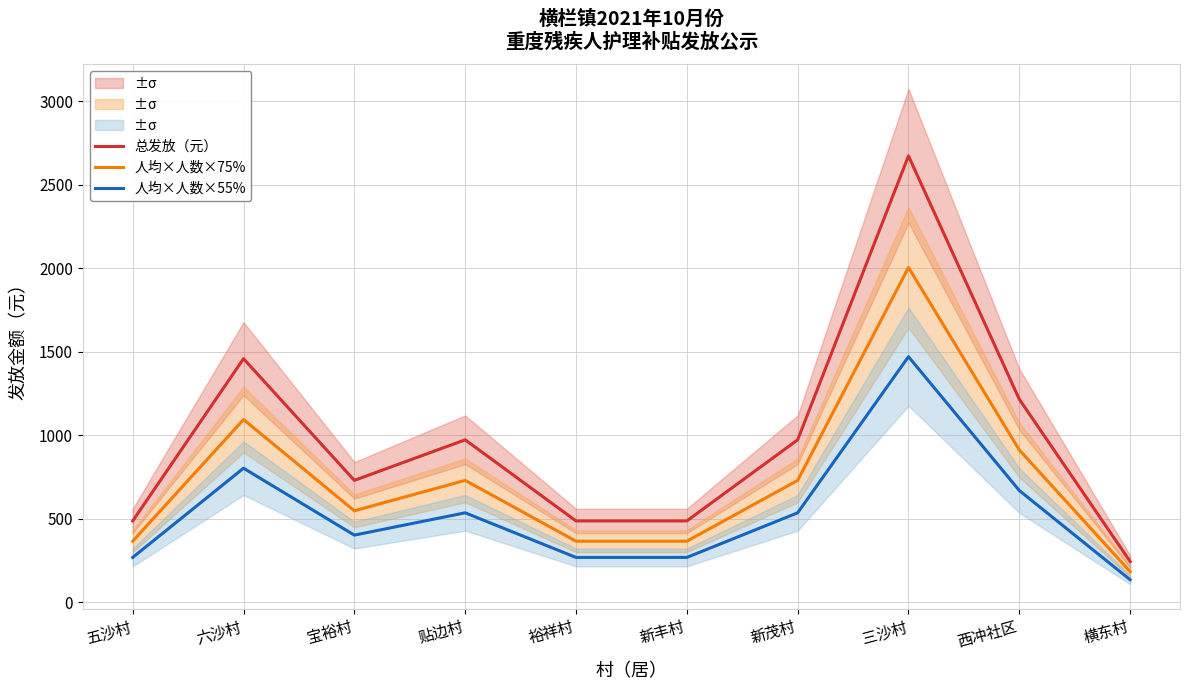

How many interior local valleys does the 总发放（元） series have?

1